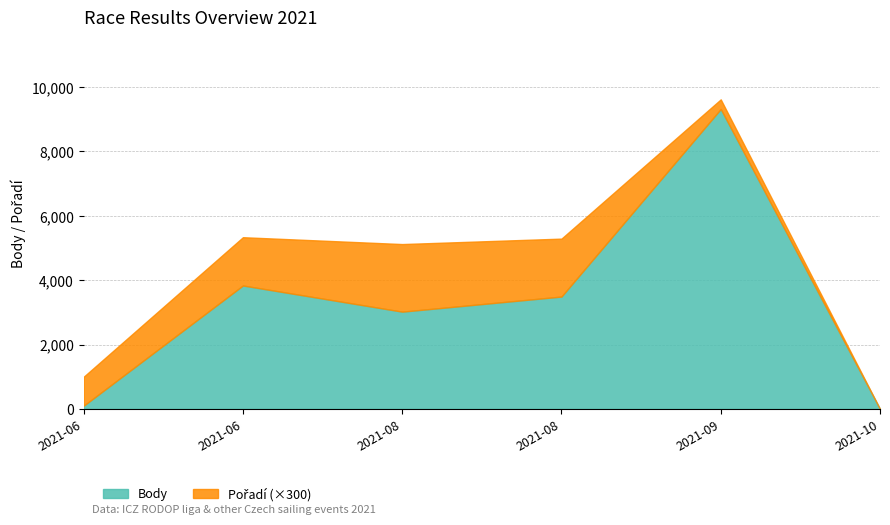

Rank the series by their average value, from highest to lowest.

Body, Pořadí